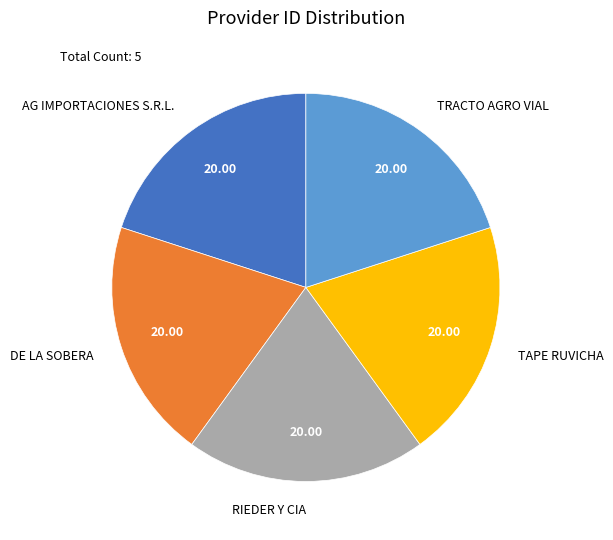

Approximately how many times larger is the value at TRACTO AGRO VIAL compared to RIEDER Y CIA?

1.0